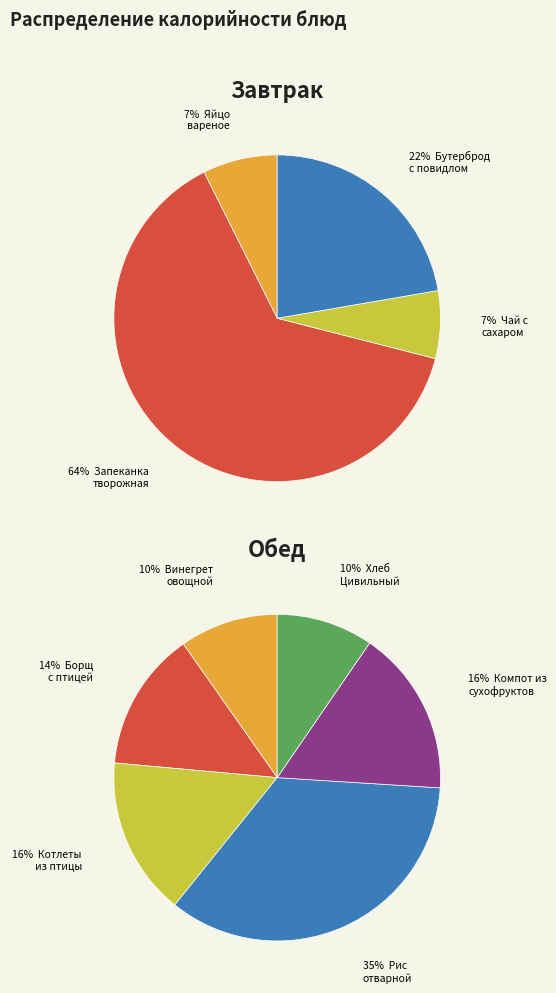

Do Бутерброд с повидлом and Чай с сахаром together represent more than half of the pie?

No